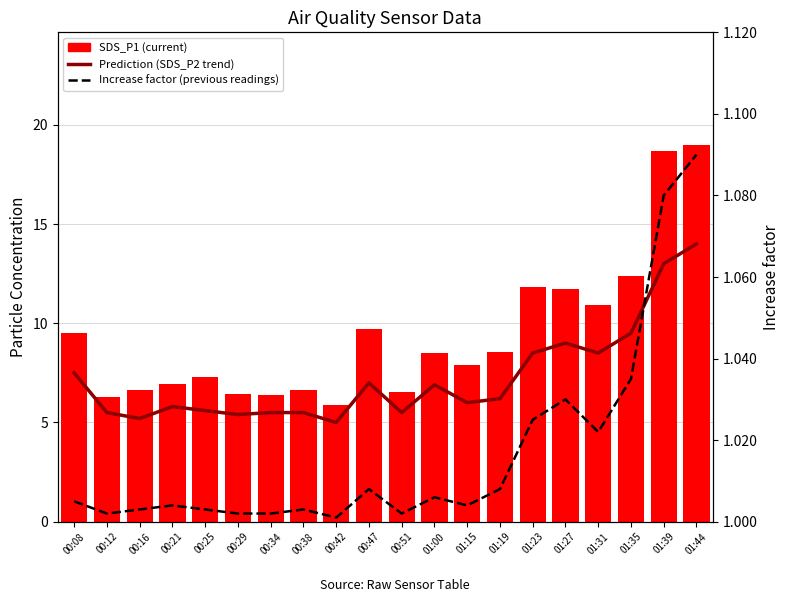

At which category is the sum across all series the highest?

01:44